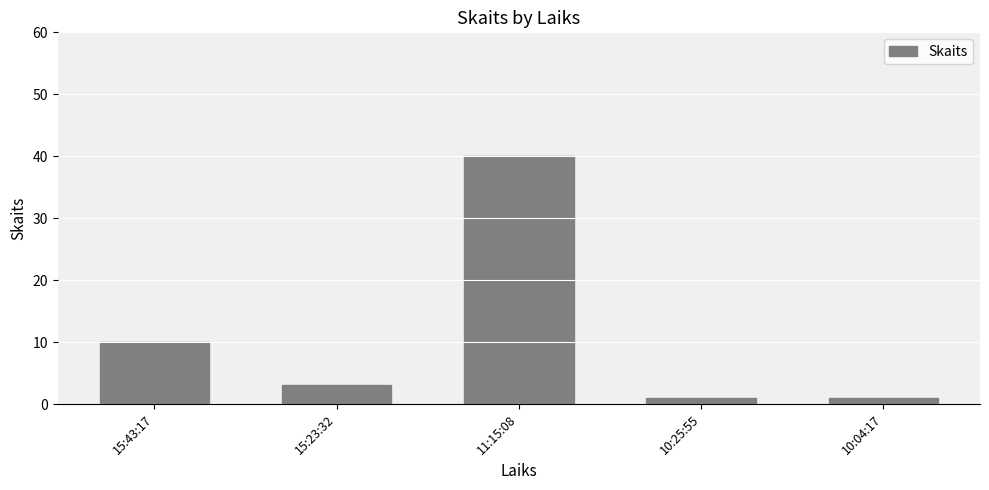

True or false: the data shows 58 at 11:15:08.

False